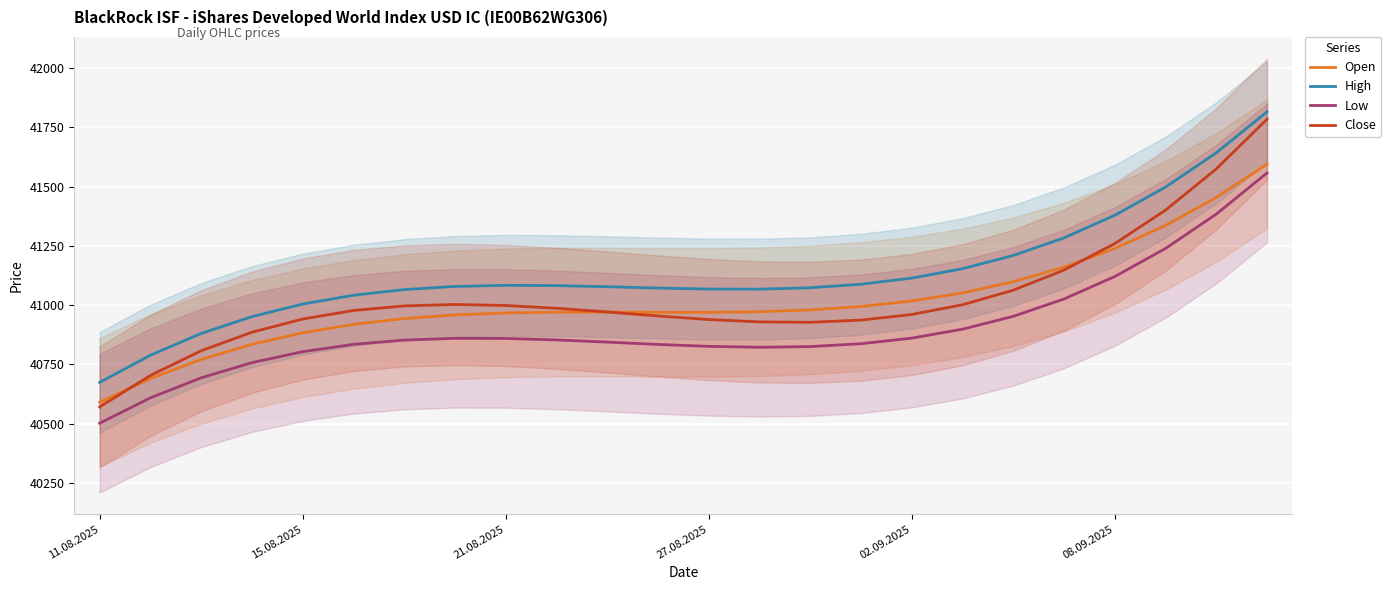

What is the approximate value of Low at 27.08.2025?

40825.9